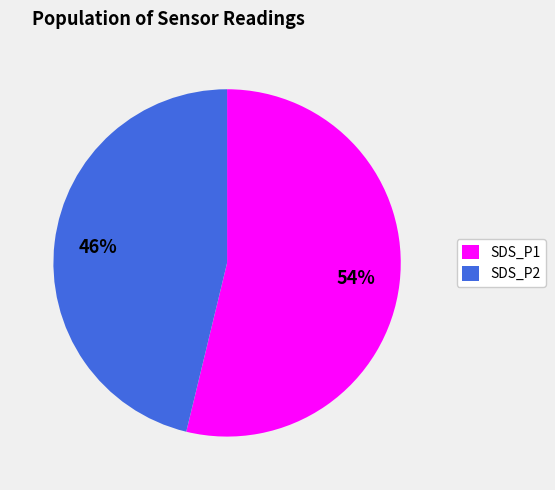

To the nearest percent, what is the difference between the SDS_P1 and SDS_P2 slice percentages?

8%